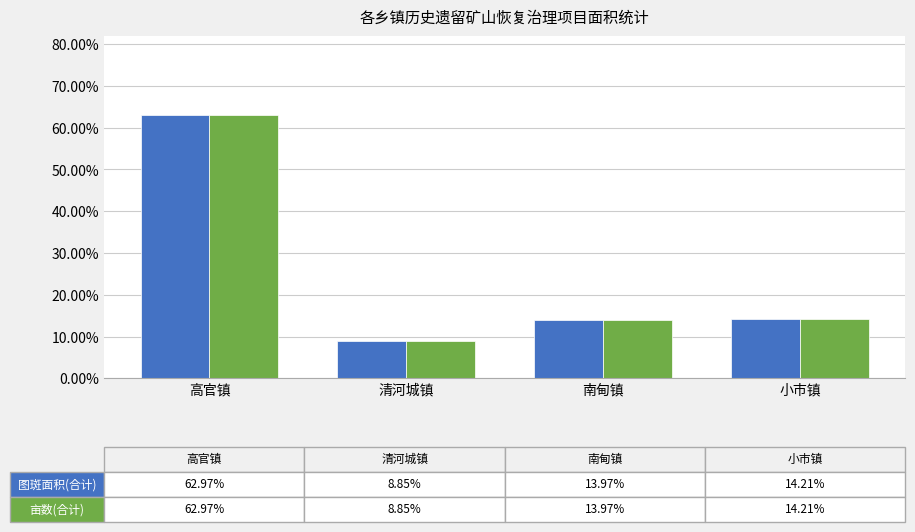

The value of 亩数(合计) at 南甸镇 is 0.1. True or false?

True